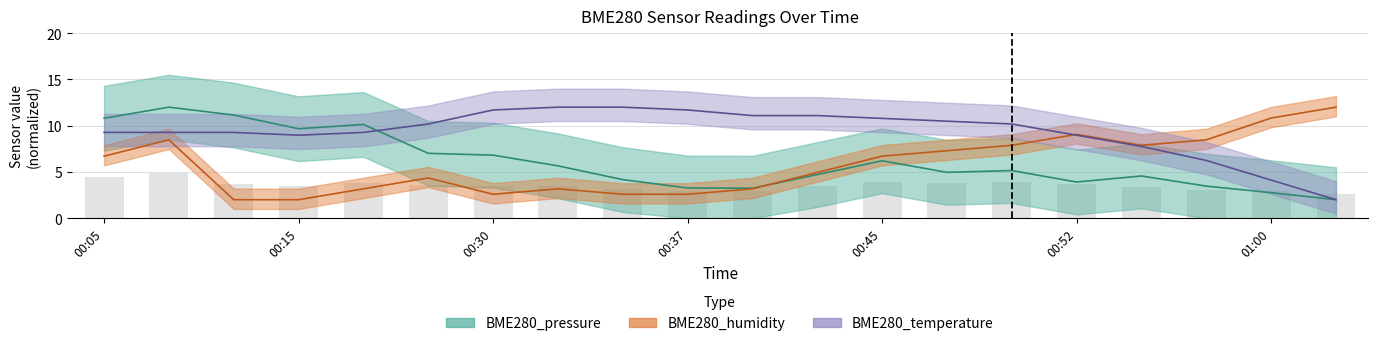

Reading left to right, extract all data points from this chart.

BME280_pressure: 00:05=10.8	00:08=12.0	00:13=11.1	00:15=9.7	00:18=10.1	00:23=7.0	00:30=6.8	00:32=5.7	00:35=4.2	00:37=3.3	00:40=3.2	00:42=4.7	00:45=6.2	00:47=5.0	00:50=5.1	00:52=3.9	00:55=4.6	00:57=3.5	01:00=2.8	01:02=2.0
BME280_temperature: 00:05=9.3	00:08=9.3	00:13=9.3	00:15=9.0	00:18=9.3	00:23=10.2	00:30=11.7	00:32=12.0	00:35=12.0	00:37=11.7	00:40=11.1	00:42=11.1	00:45=10.8	00:47=10.5	00:50=10.2	00:52=9.0	00:55=7.8	00:57=6.2	01:00=4.1	01:02=2.0
BME280_humidity: 00:05=6.7	00:08=8.5	00:13=2.0	00:15=2.0	00:18=3.2	00:23=4.4	00:30=2.6	00:32=3.2	00:35=2.6	00:37=2.6	00:40=3.2	00:42=4.9	00:45=6.7	00:47=7.3	00:50=7.9	00:52=9.1	00:55=7.9	00:57=8.5	01:00=10.8	01:02=12.0